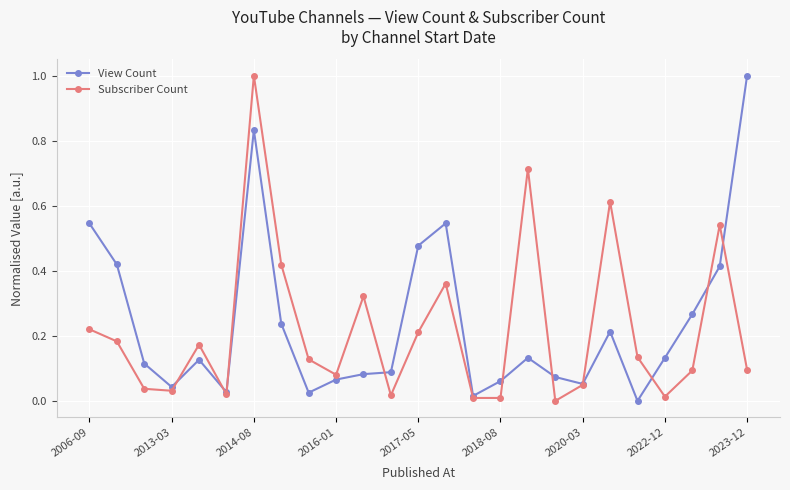

In Subscriber Count, how many points are higher than both neighbors (excluding endpoints)?

7